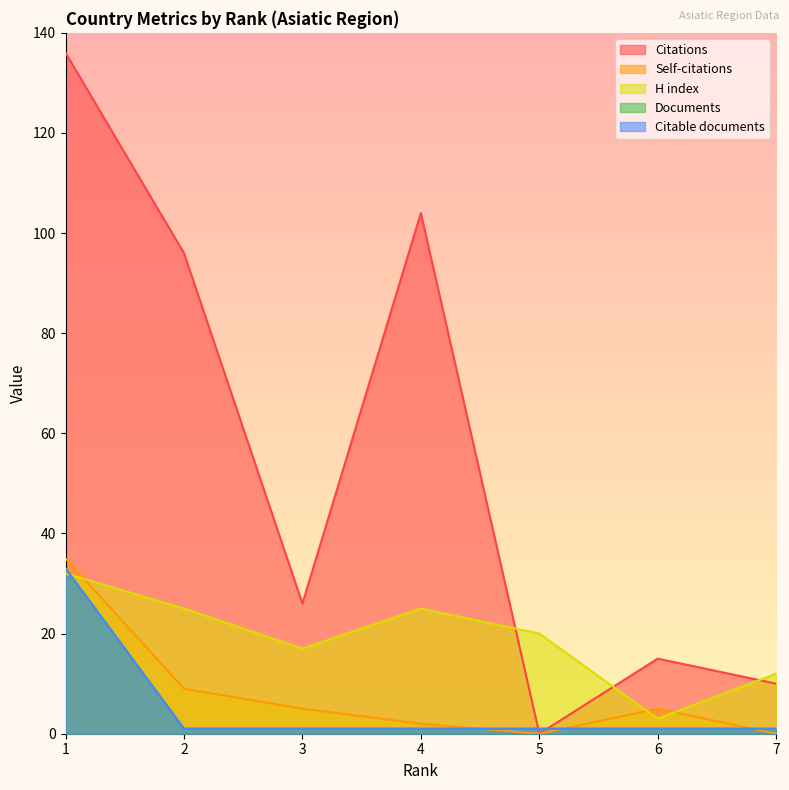

Between which two adjacent categories do Self-citations and Citable documents first intersect?

4 and 5